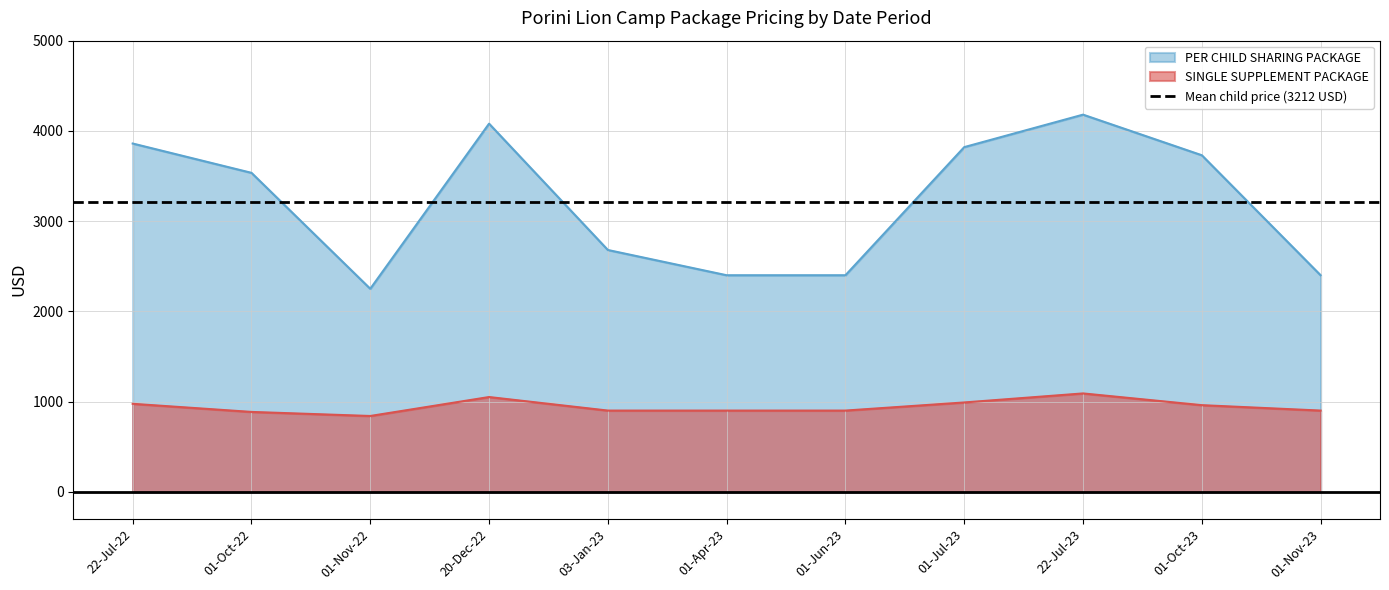

Is the value of PER CHILD SHARING PACKAGE at 01-Jun-23 greater than the value of SINGLE SUPPLEMENT PACKAGE at 22-Jul-23?

Yes